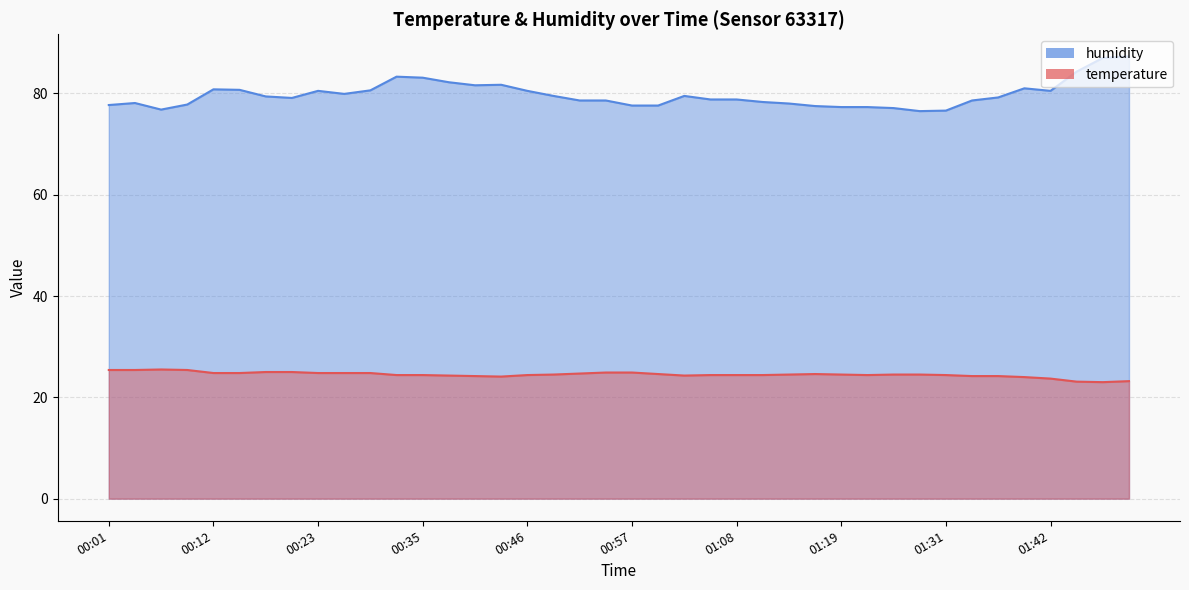

True or false: temperature has more than 2 points higher than both neighbors.

False